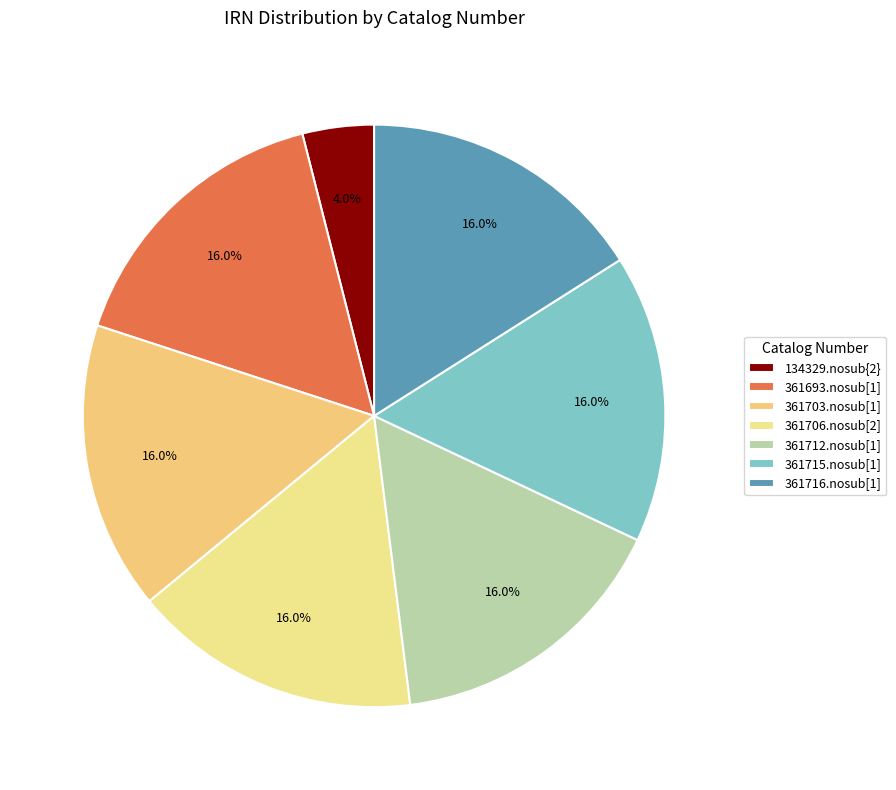

Combined, do 361715.nosub[1] and 361716.nosub[1] account for over 50%?

No